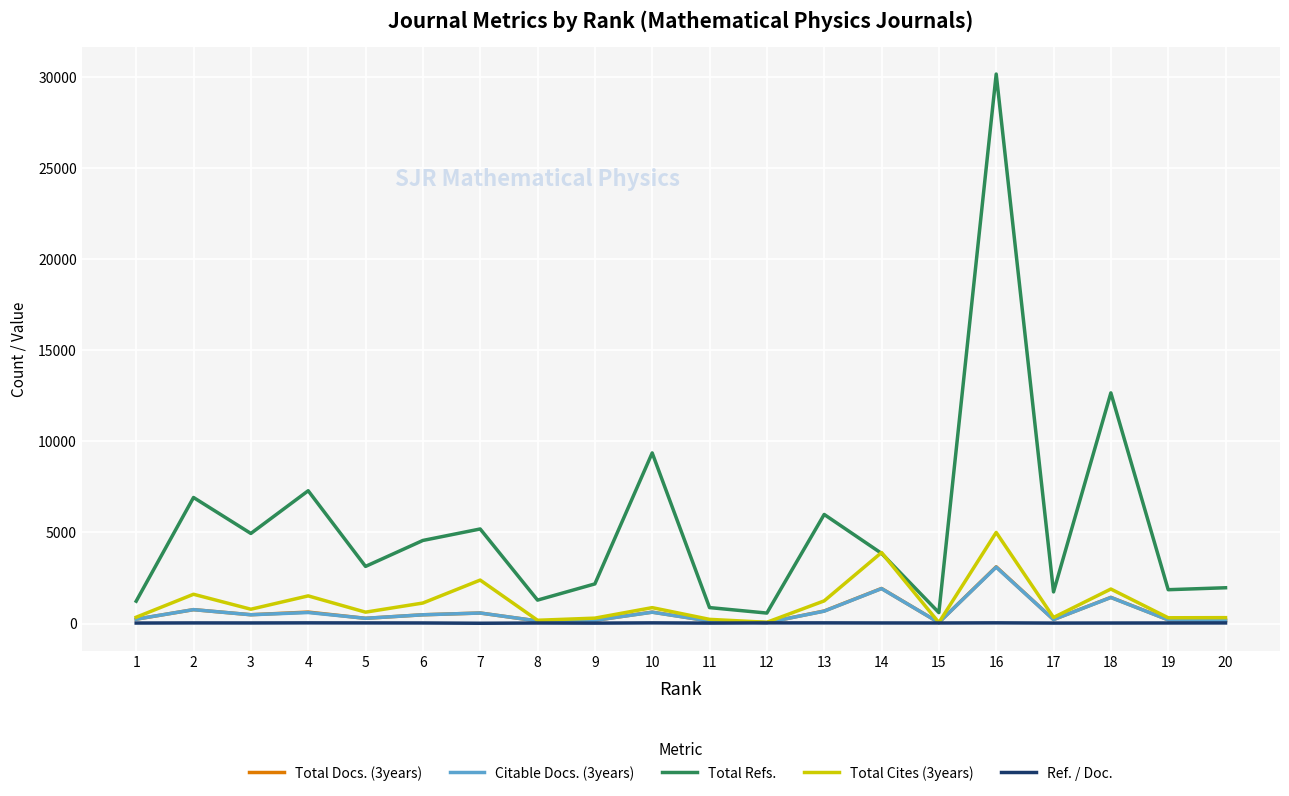

Which series has the largest total across all categories?

Total Refs.